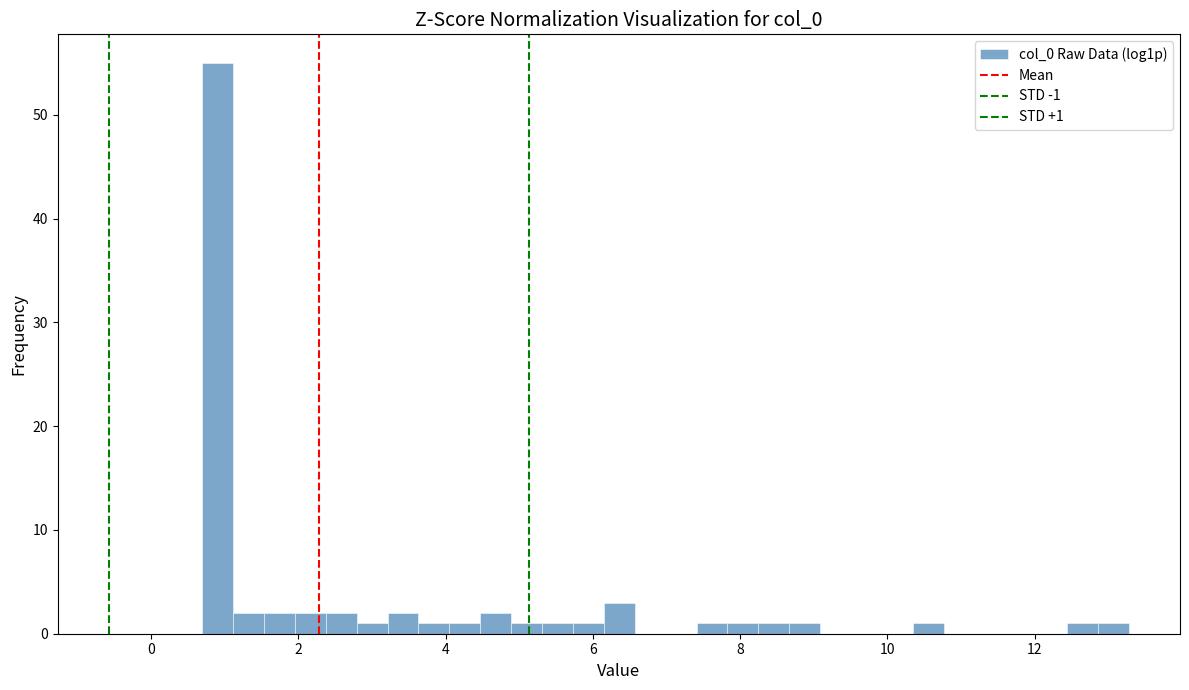

Around what value on the x-axis is the tallest bar? Give the approximate position of its centre, as read against the axis.

1.0